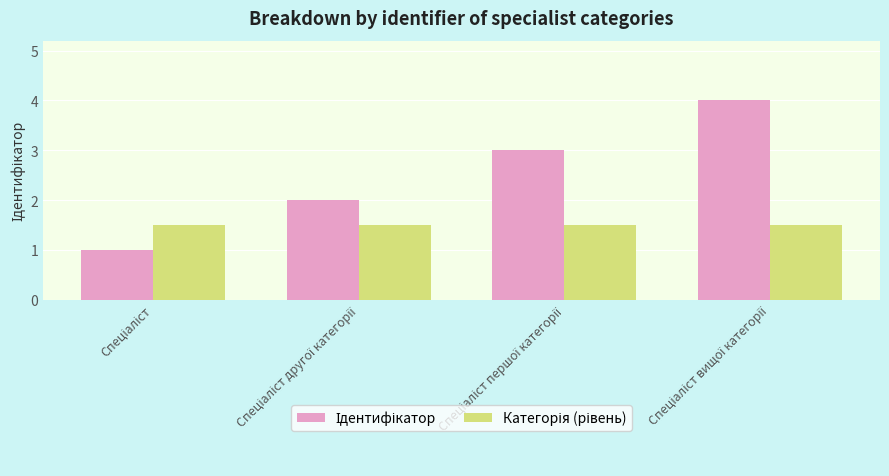

How many categories are shown in the chart?

4